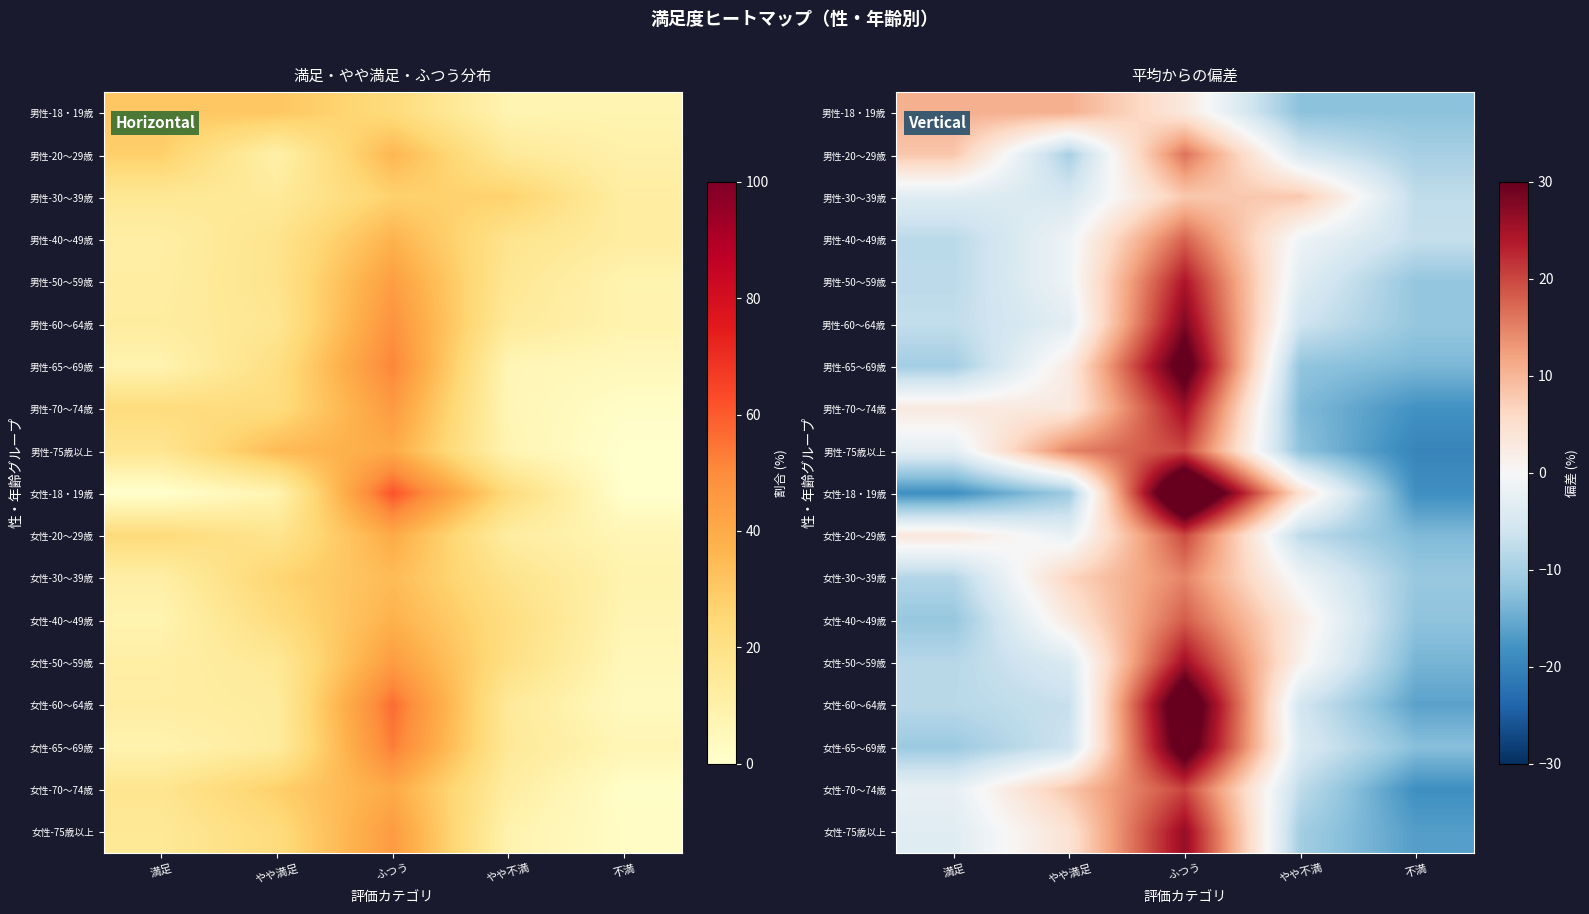

At which label is 女性-65～69歳 closest to 10?

やや不満